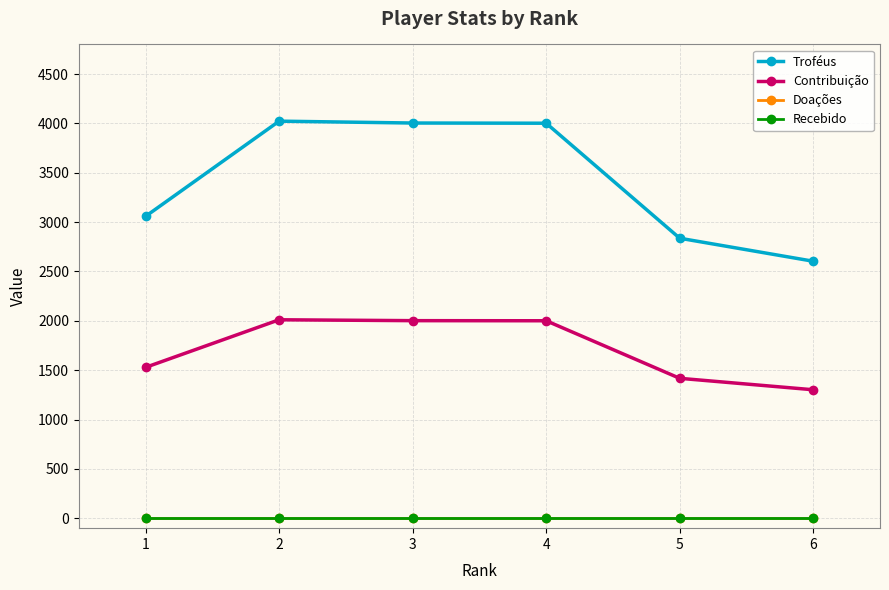

How many interior local peaks does the Contribuição series have?

1